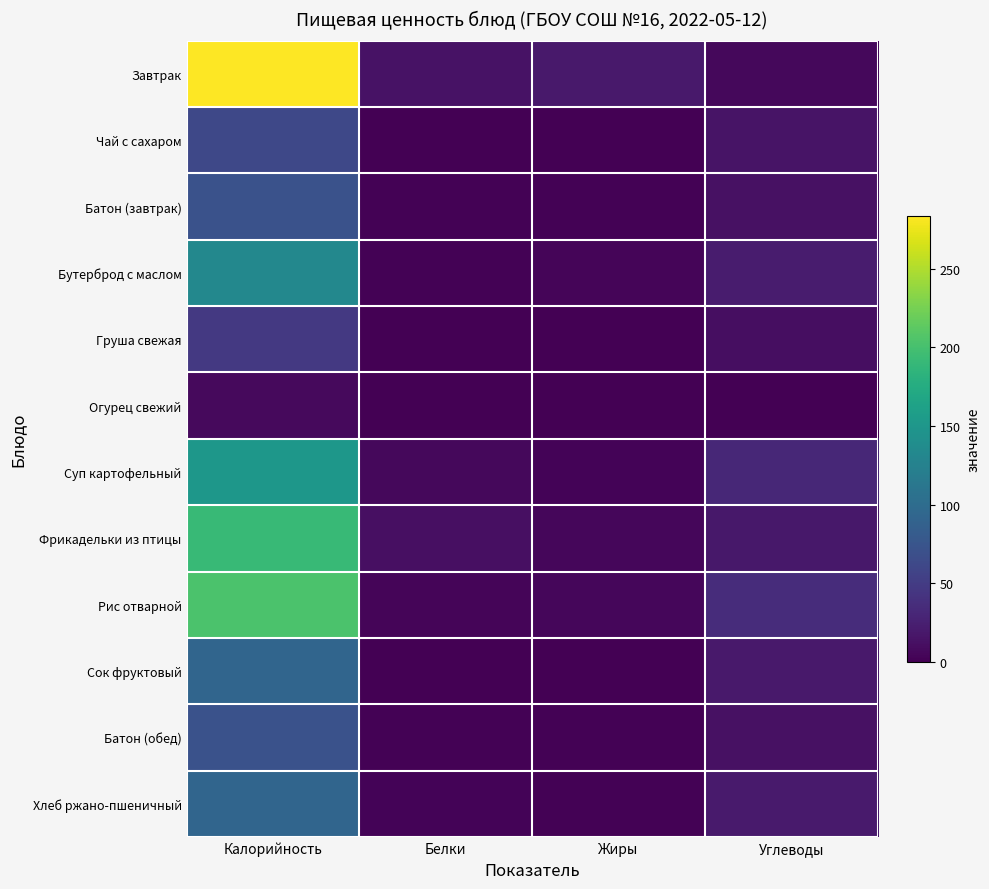

Reading left to right, list all the values displayed in this chart.

Завтрак: Калорийность=283.6	Белки=14.4	Жиры=18.9	Углеводы=5.7
Чай с сахаром: Калорийность=62.0	Белки=0.3	Жиры=0.1	Углеводы=15.2
Батон (завтрак): Калорийность=72.0	Белки=2.0	Жиры=1.2	Углеводы=13.0
Бутерброд с маслом: Калорийность=132.0	Белки=1.2	Жиры=4.3	Углеводы=22.0
Груша свежая: Калорийность=47.0	Белки=0.4	Жиры=0.3	Углеводы=10.3
Огурец свежий: Калорийность=7.0	Белки=0.5	Жиры=0.1	Углеводы=1.0
Суп картофельный: Калорийность=150.0	Белки=6.2	Жиры=2.7	Углеводы=31.8
Фрикадельки из птицы: Калорийность=191.0	Белки=12.1	Жиры=5.0	Углеводы=17.9
Рис отварной: Калорийность=203.0	Белки=3.7	Жиры=5.3	Углеводы=35.8
Сок фруктовый: Калорийность=92.0	Белки=1.0	Жиры=0.2	Углеводы=19.2
Батон (обед): Калорийность=71.9	Белки=2.0	Жиры=1.2	Углеводы=13.0
Хлеб ржано-пшеничный: Калорийность=92.0	Белки=3.2	Жиры=1.7	Углеводы=20.4